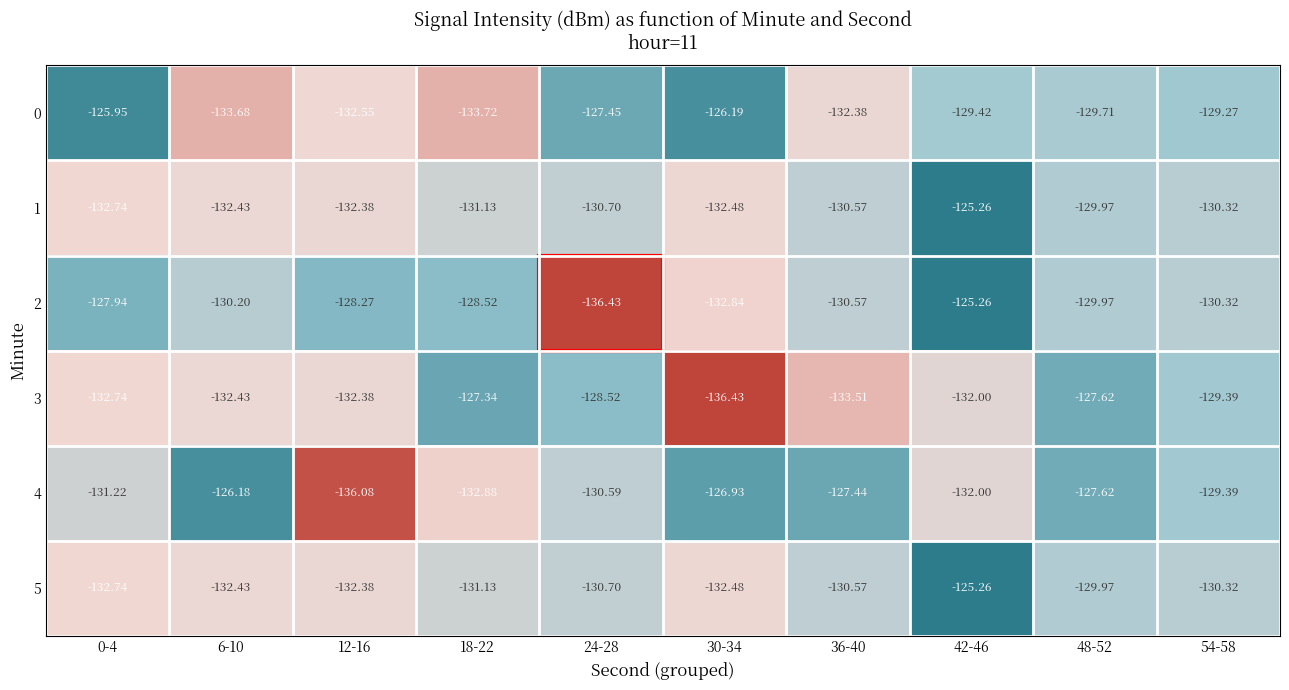

Is the value of 4 at 0-4 greater than the value of 2 at 0-4?

No